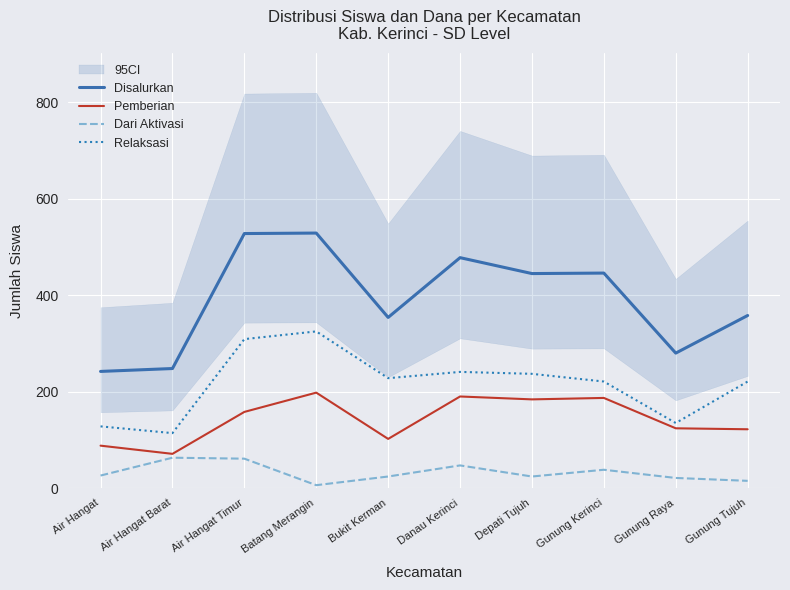

List the series in order of their overall mean, highest first.

Disalurkan, Relaksasi, Pemberian, Dari Aktivasi